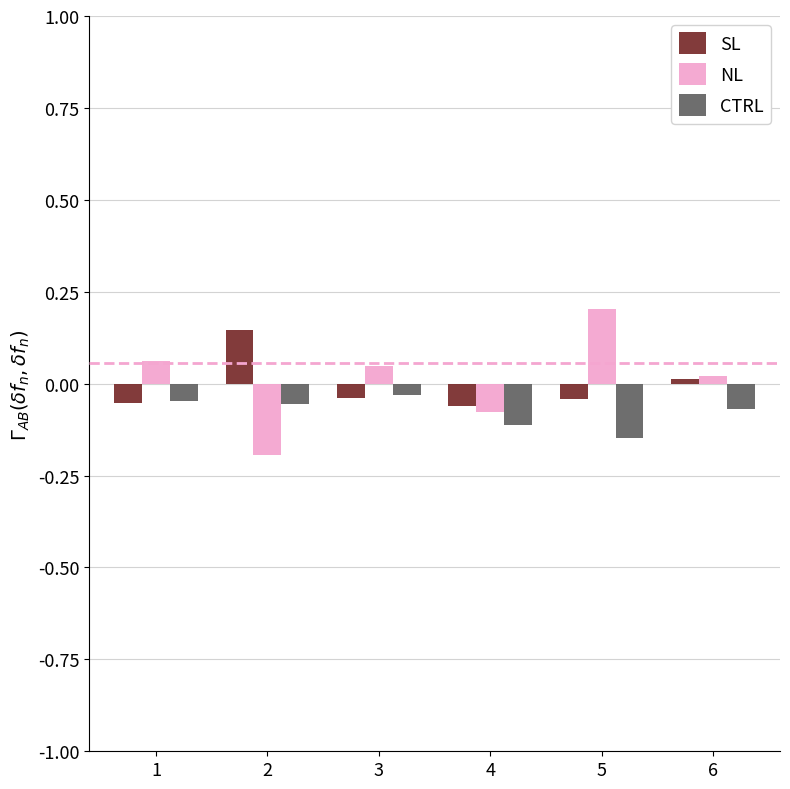

What is the smallest value displayed?

-0.2